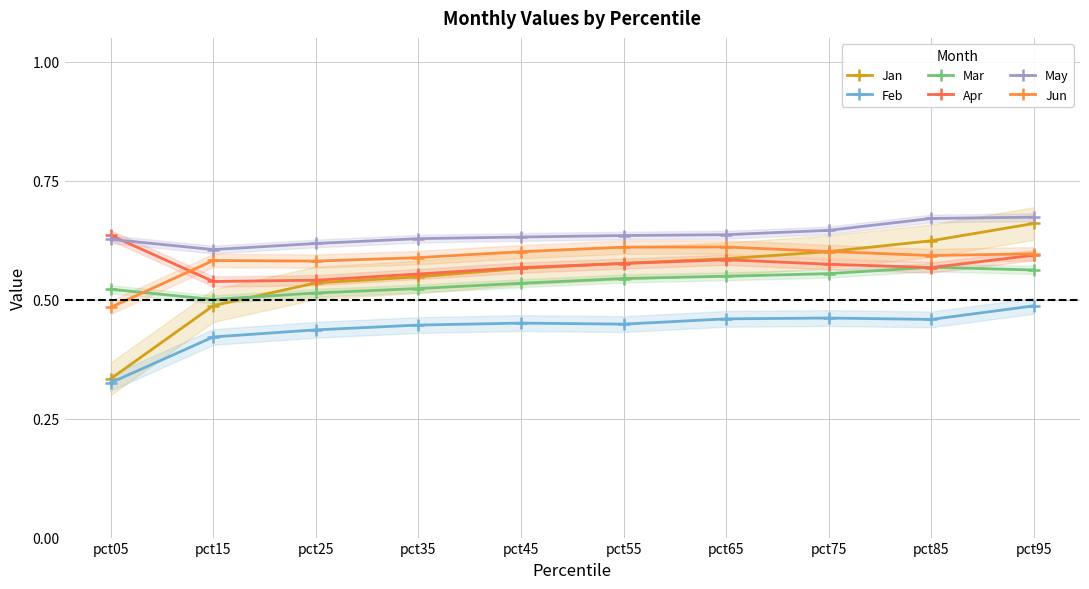

What is the average value of the Mar series?

0.5